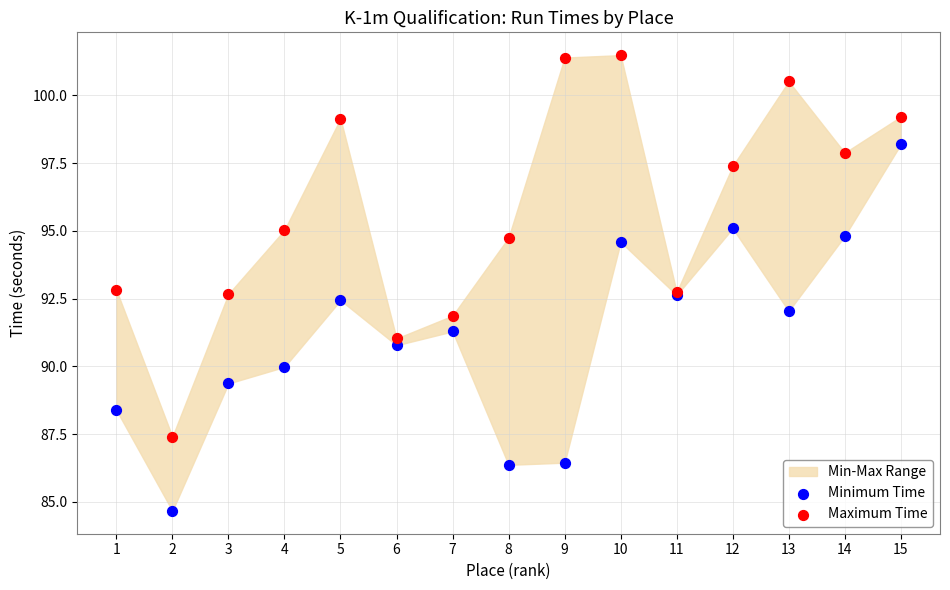

Which series reaches the maximum Y coordinate?

Maximum Time